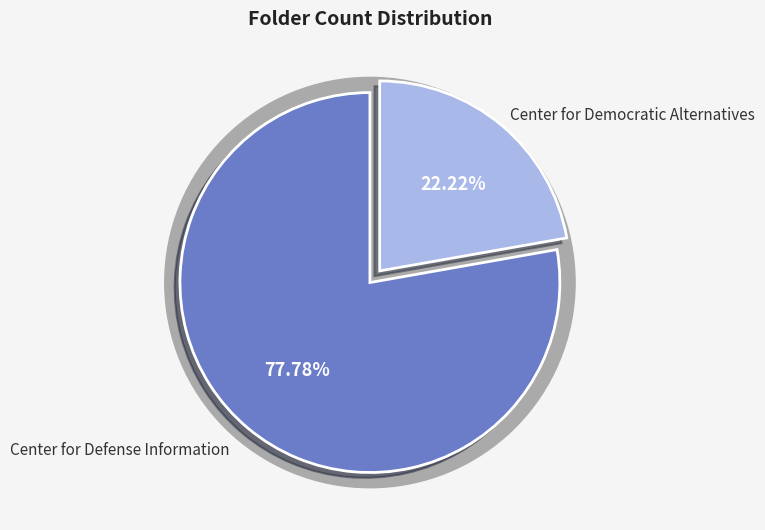

To the nearest percent, what is the combined percentage of Center for Defense Information and Center for Democratic Alternatives?

100%